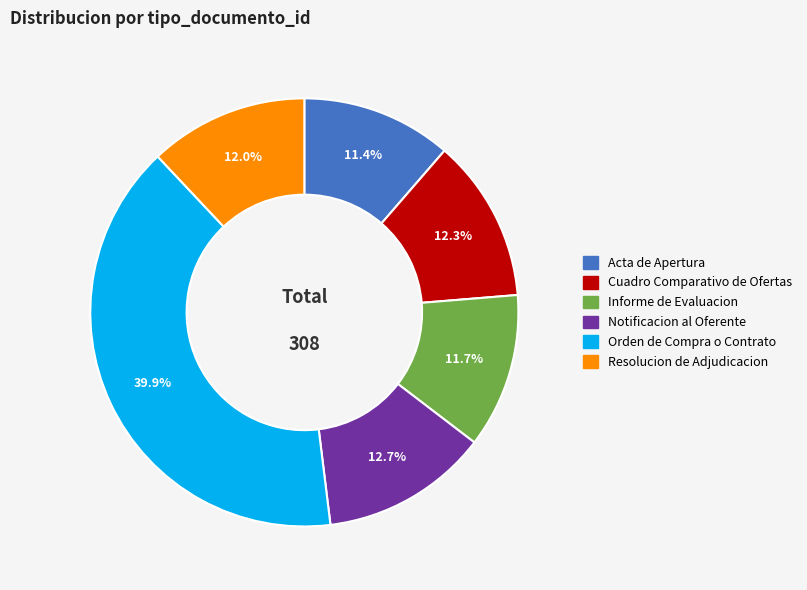

To the nearest percent, what percentage of the pie is Informe de Evaluacion?

12%